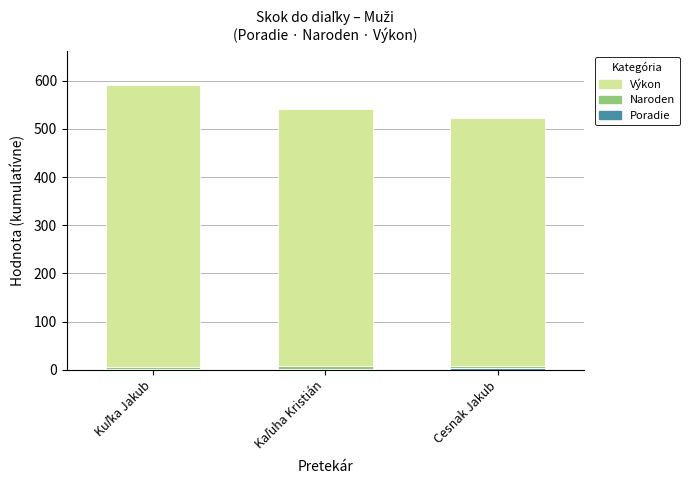

How many data points does each series have?

3